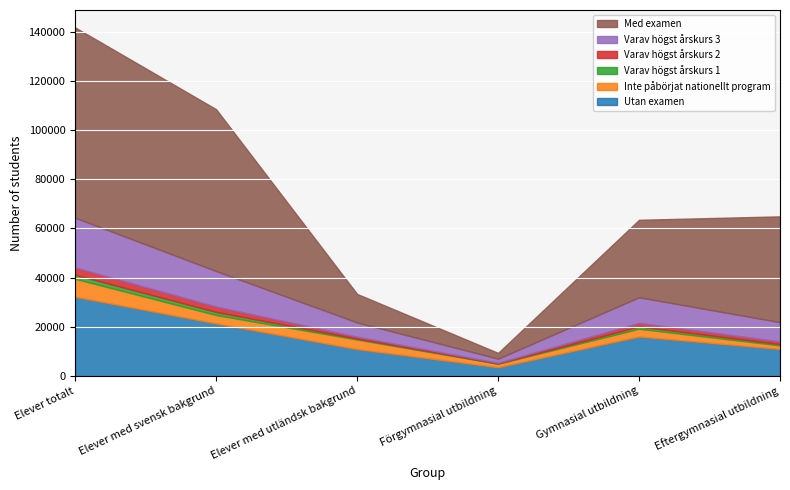

The value of Utan examen at Elever med utländsk bakgrund is 10860. True or false?

True